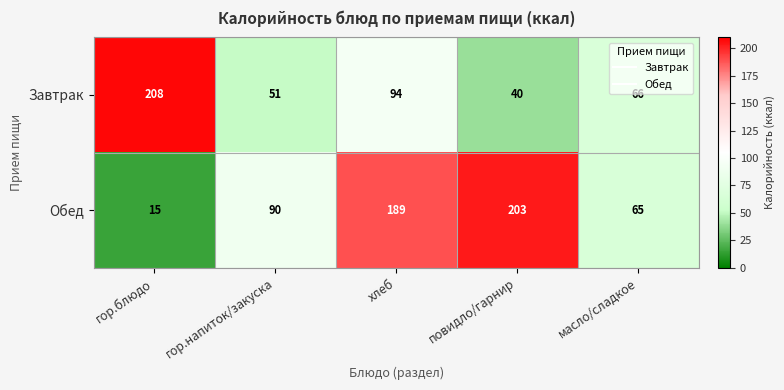

What is the total value across all series at гор.блюдо?

223